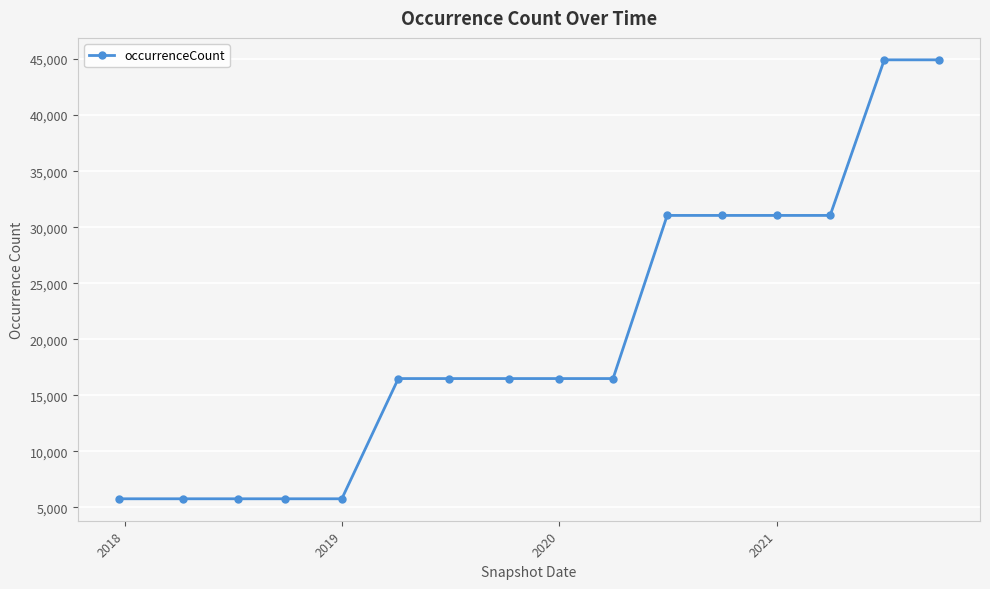

What is the value of the 5th point from the left?

5750